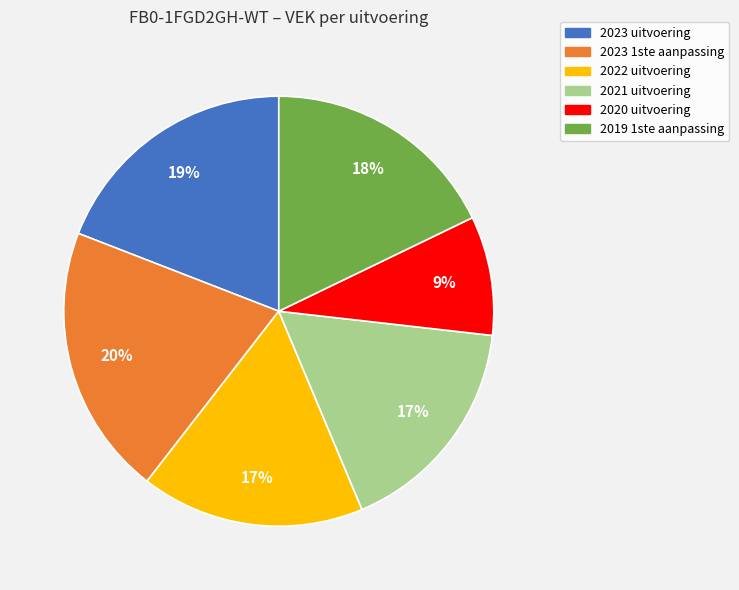

Do 2019 1ste aanpassing and 2023 uitvoering together represent more than half of the pie?

No